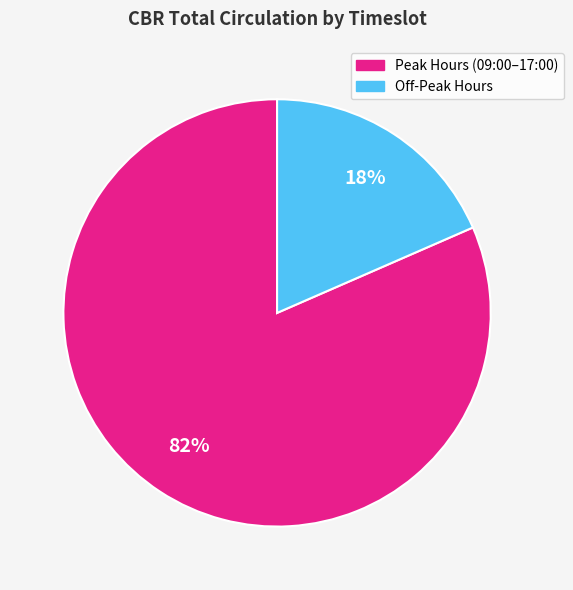

How many slices are in this pie chart?

2